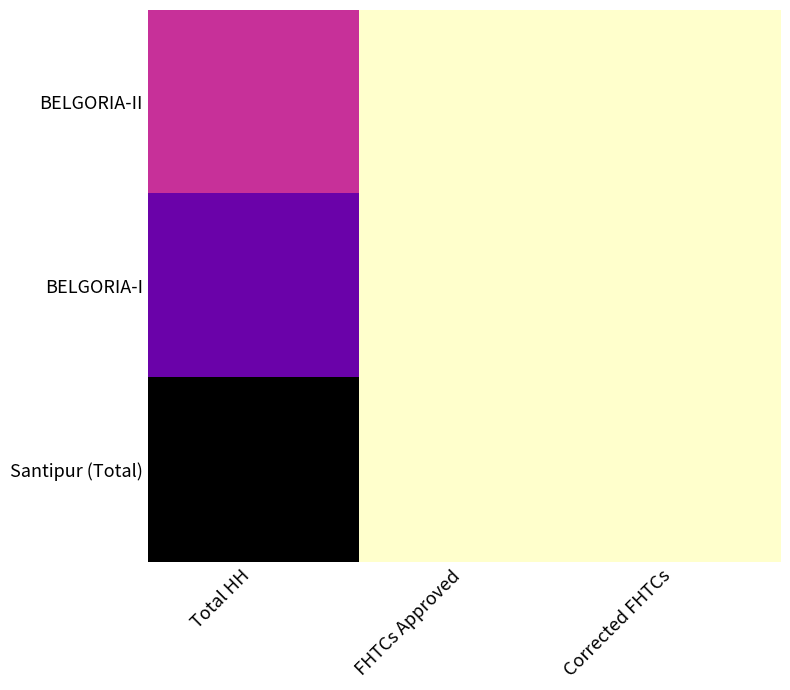

At Corrected FHTCs, list the series in order from largest to smallest.

BELGORIA-II, BELGORIA-I, Santipur (Total)